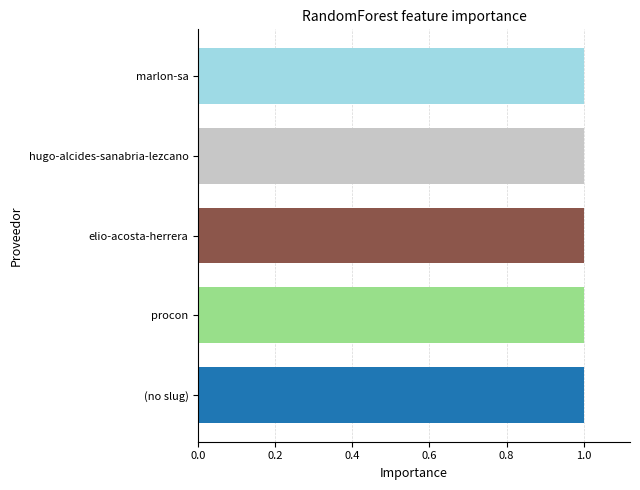

Reading bottom to top, what are all the values shown in this chart?

(no slug)=1.0	procon=1.0	elio-acosta-herrera=1.0	hugo-alcides-sanabria-lezcano=1.0	marlon-sa=1.0